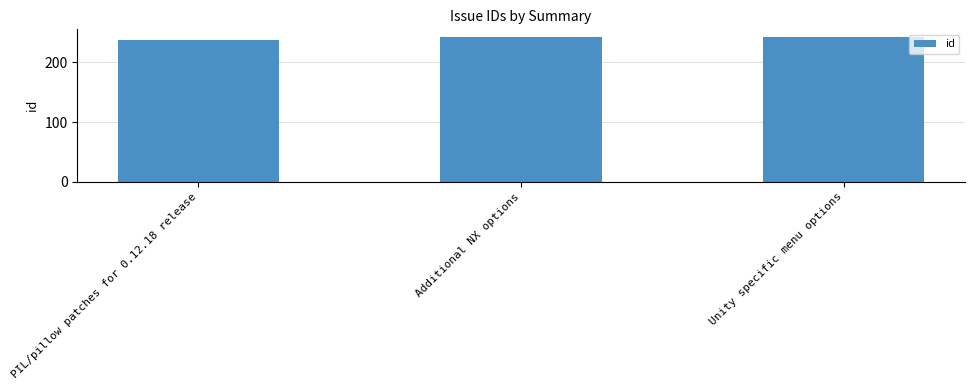

Count the values in the range 238 to 243.

3